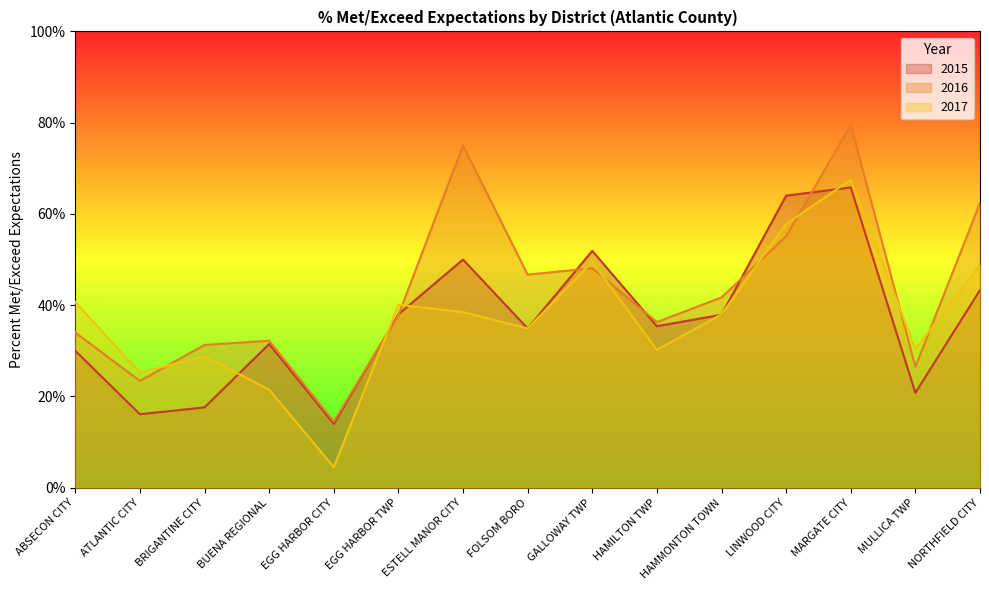

Is it true that 2015 equals 88.8 at LINWOOD CITY?

False